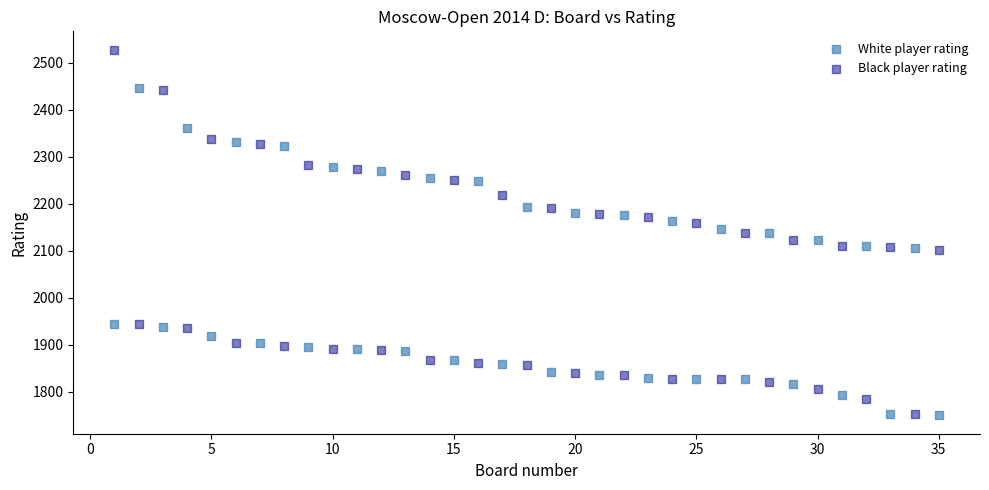

Which series reaches the maximum Y coordinate?

Black player rating